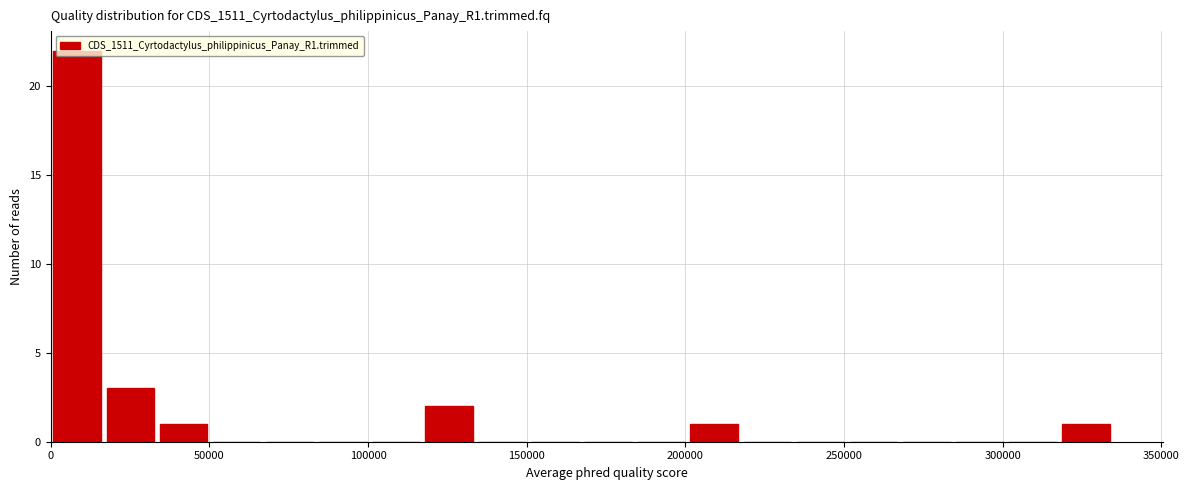

Read against the x-axis, roughly where is the centre of the tallest bar?

10000